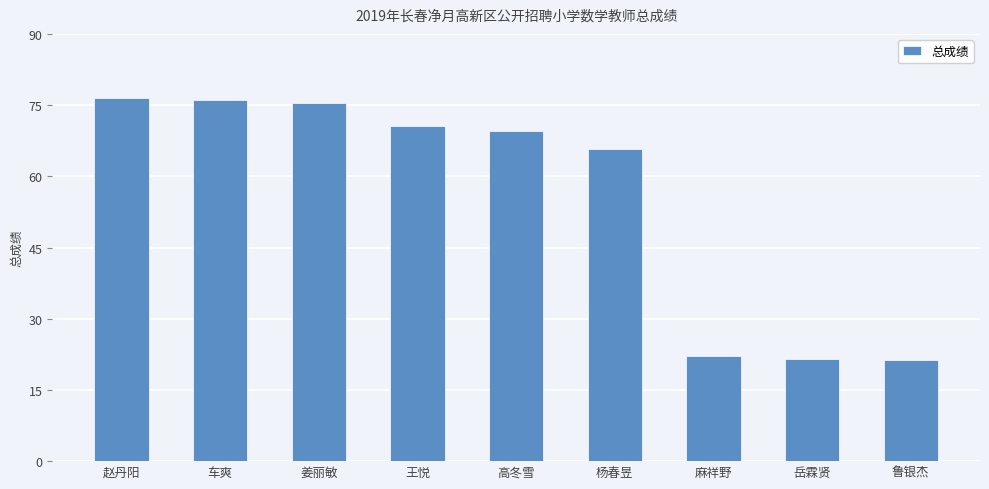

What value does the data have at 赵丹阳?

76.5